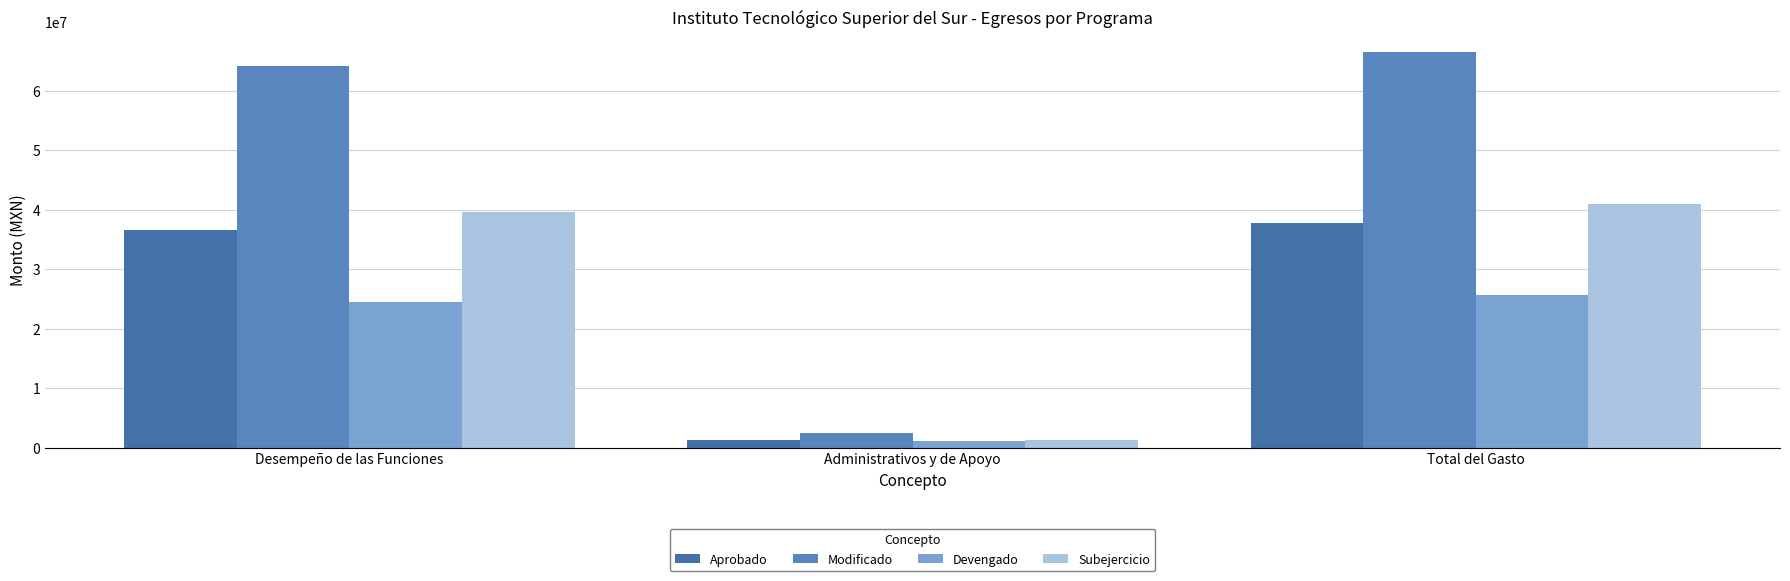

Reading left to right, transcribe all the data shown in this chart.

Aprobado: 36589835.0	1247004.0	37836839.0
Modificado: 64168185.4	2422926.8	66591112.2
Devengado: 24508293.8	1084649.0	25592942.8
Subejercicio: 39659891.6	1338277.8	40998169.4